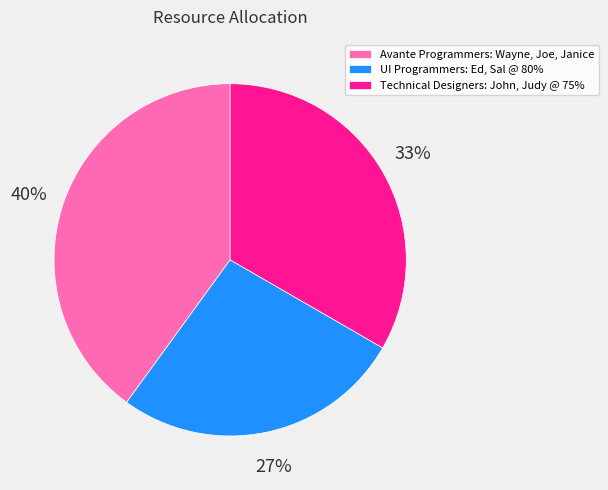

To the nearest percent, what is the difference between the largest and smallest slice percentages?

13%